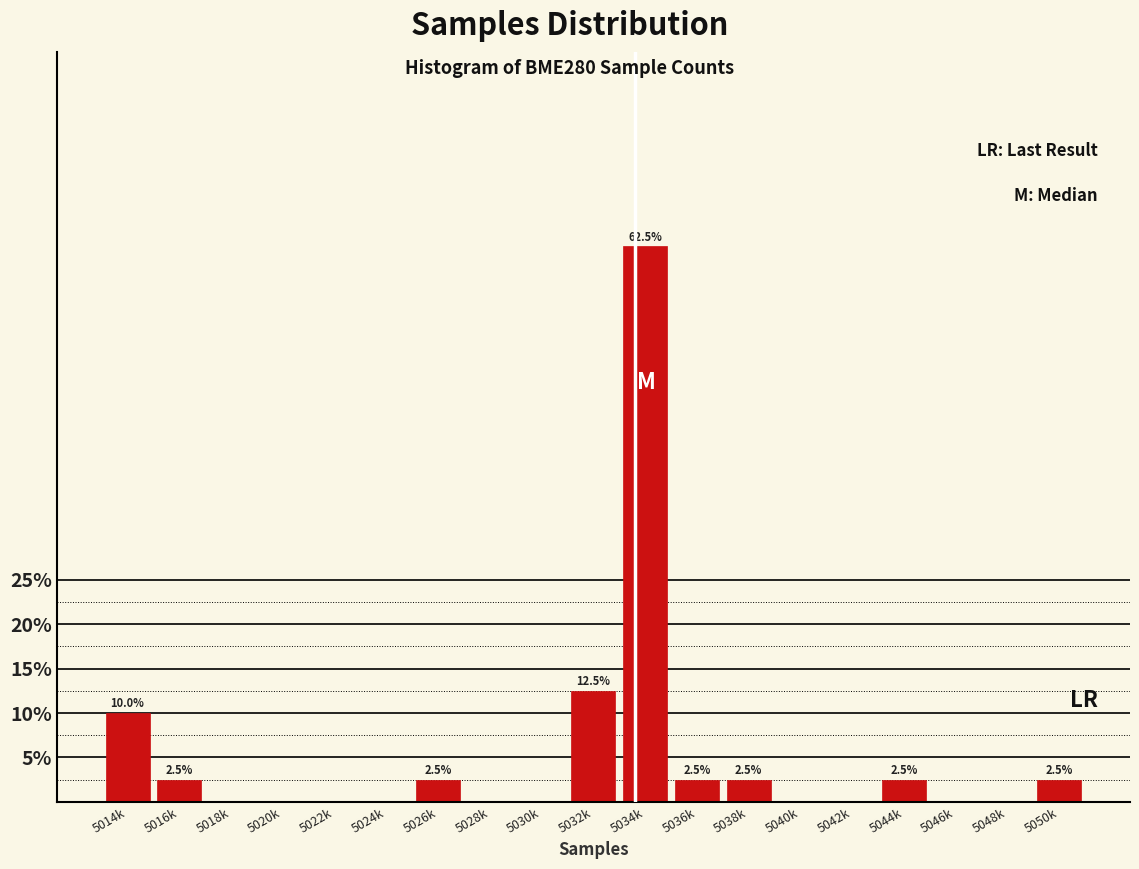

Reading right to left, extract all data points from this chart.

5050k=2.5	5048k=0.0	5046k=0.0	5044k=2.5	5042k=0.0	5040k=0.0	5038k=2.5	5036k=2.5	5034k=62.5	5032k=12.5	5030k=0.0	5028k=0.0	5026k=2.5	5024k=0.0	5022k=0.0	5020k=0.0	5018k=0.0	5016k=2.5	5014k=10.0